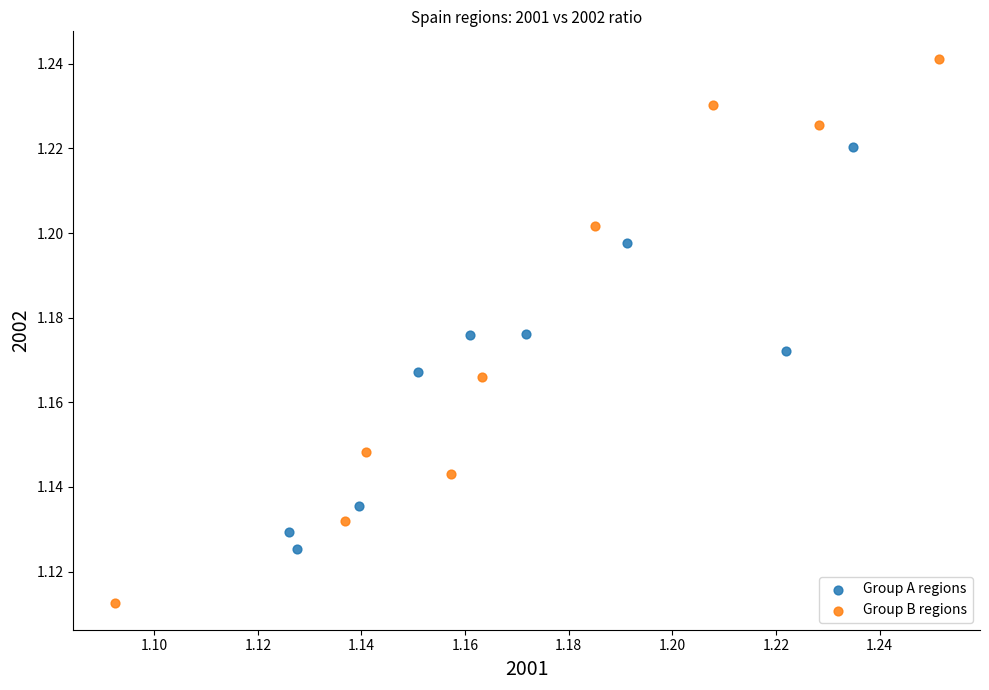

Which series reaches the minimum Y coordinate?

Group B regions